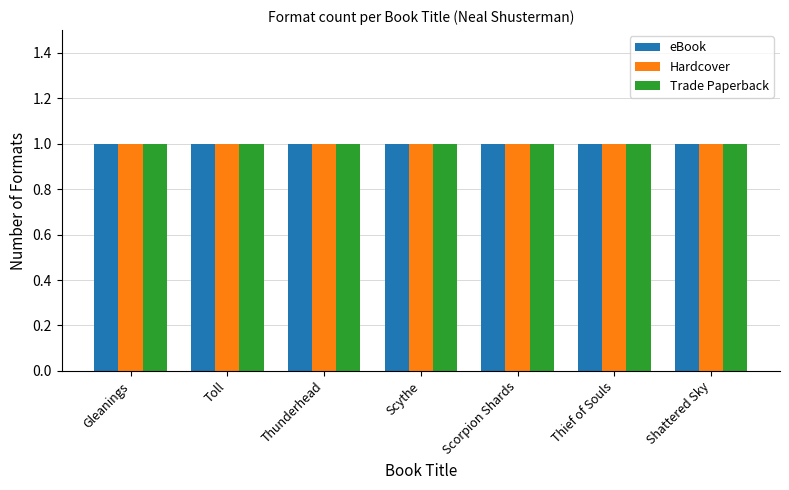

Rank the series by their maximum value, from highest to lowest.

eBook, Hardcover, Trade Paperback